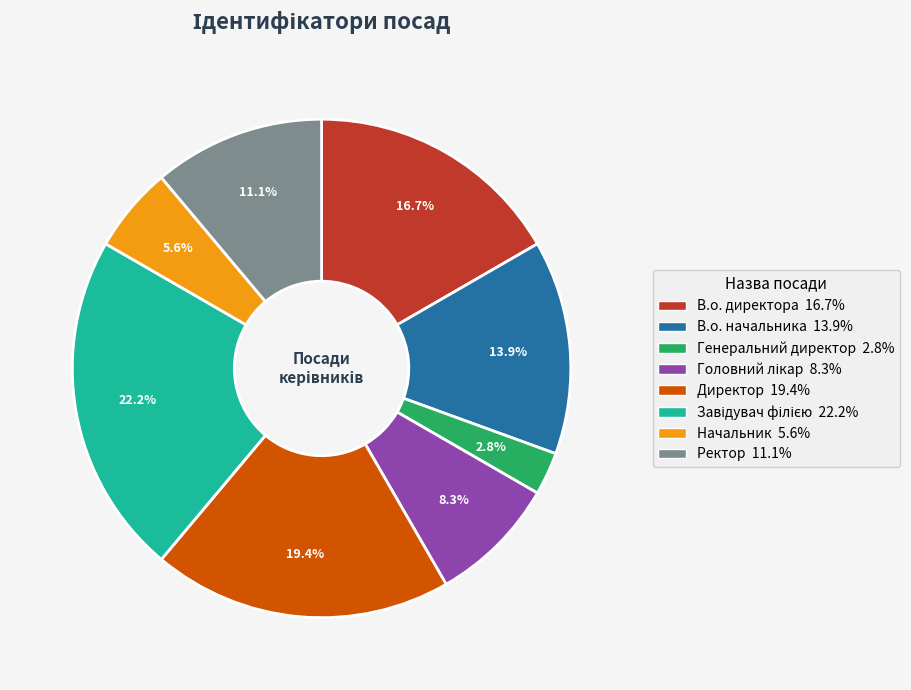

Which has a higher value, Ректор or Начальник?

Ректор